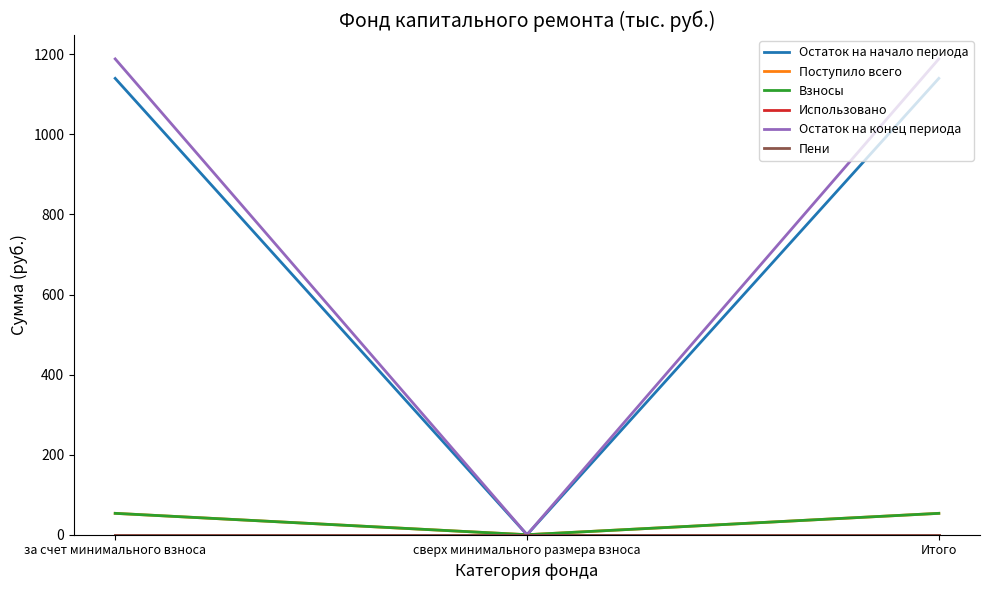

Does the chart display data point markers on the line(s)?

No